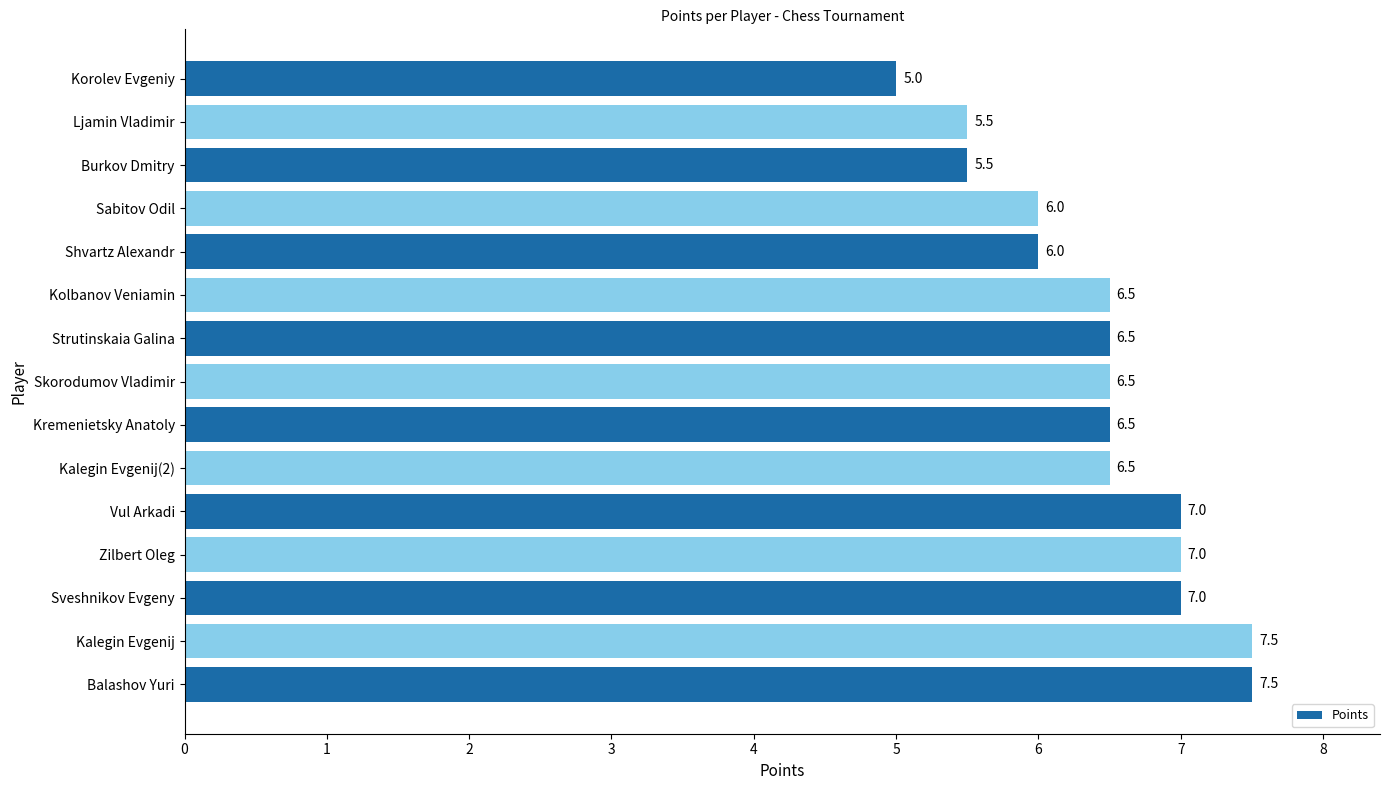

What is the change in value from Zilbert Oleg to Skorodumov Vladimir?

-0.5